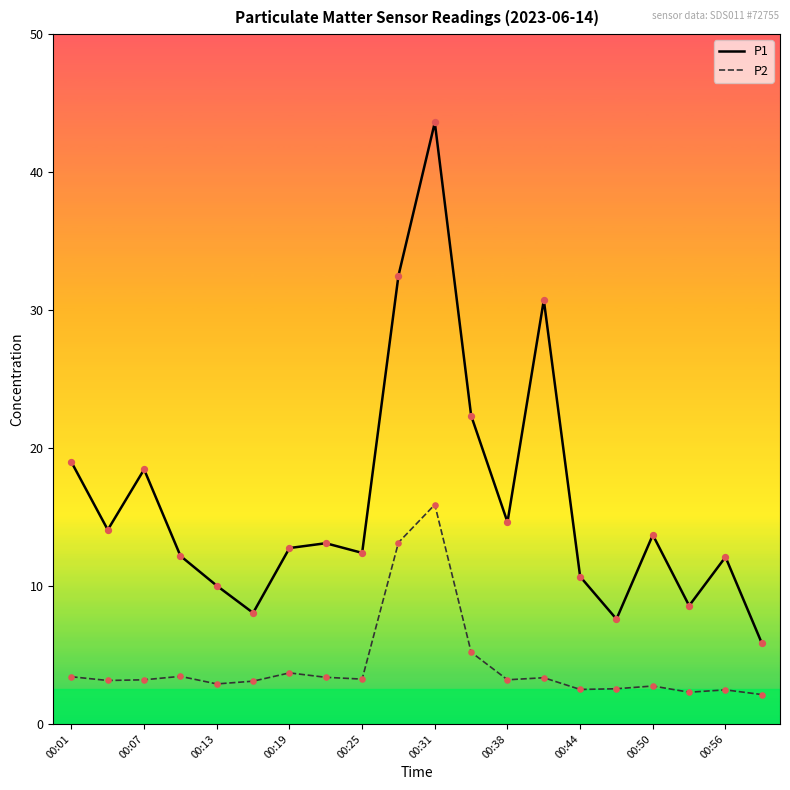

Which series has the largest total across all categories?

P1